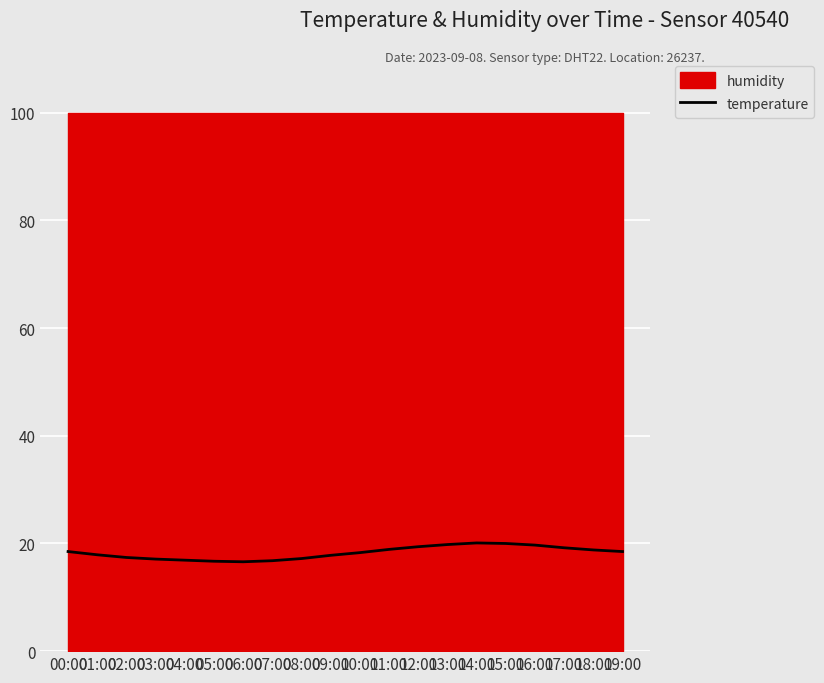

How many lines are shown in the chart?

1